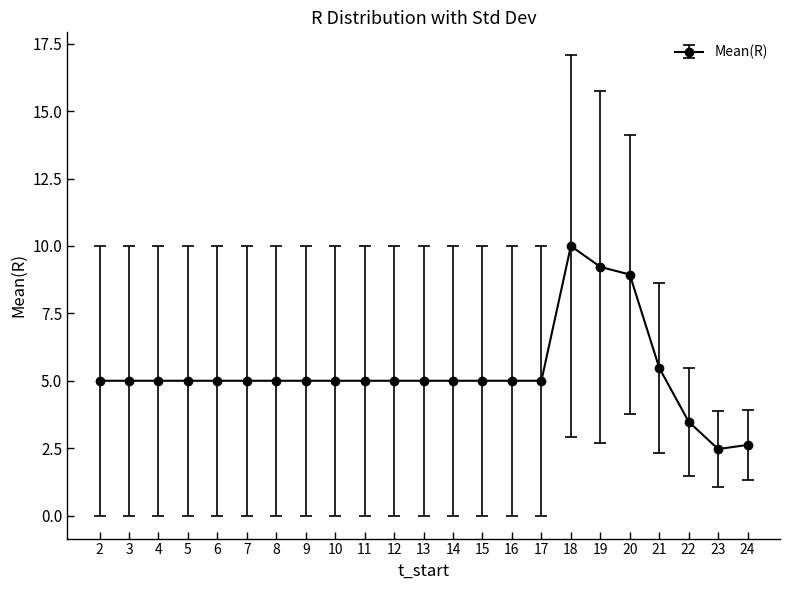

What is the difference between the values at 9 and 24?

2.4